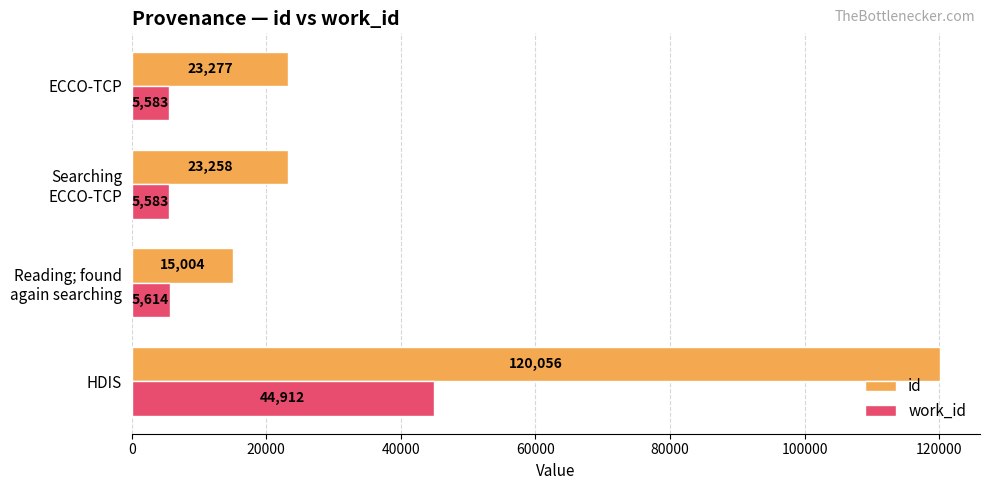

At which label is id closest to 67530?

ECCO-TCP